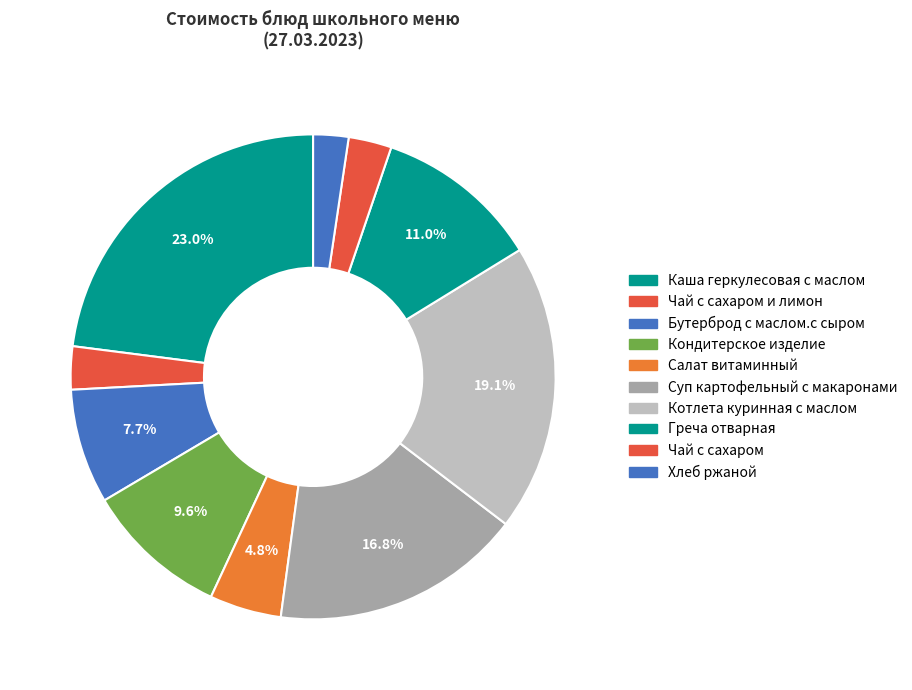

True or false: Греча отварная accounts for 11% of the total.

True